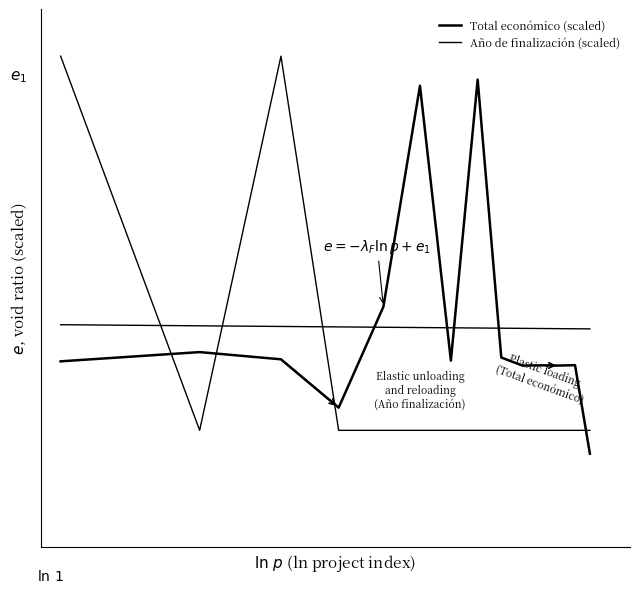

What is the spread (max minus min) of values at 4?

0.3